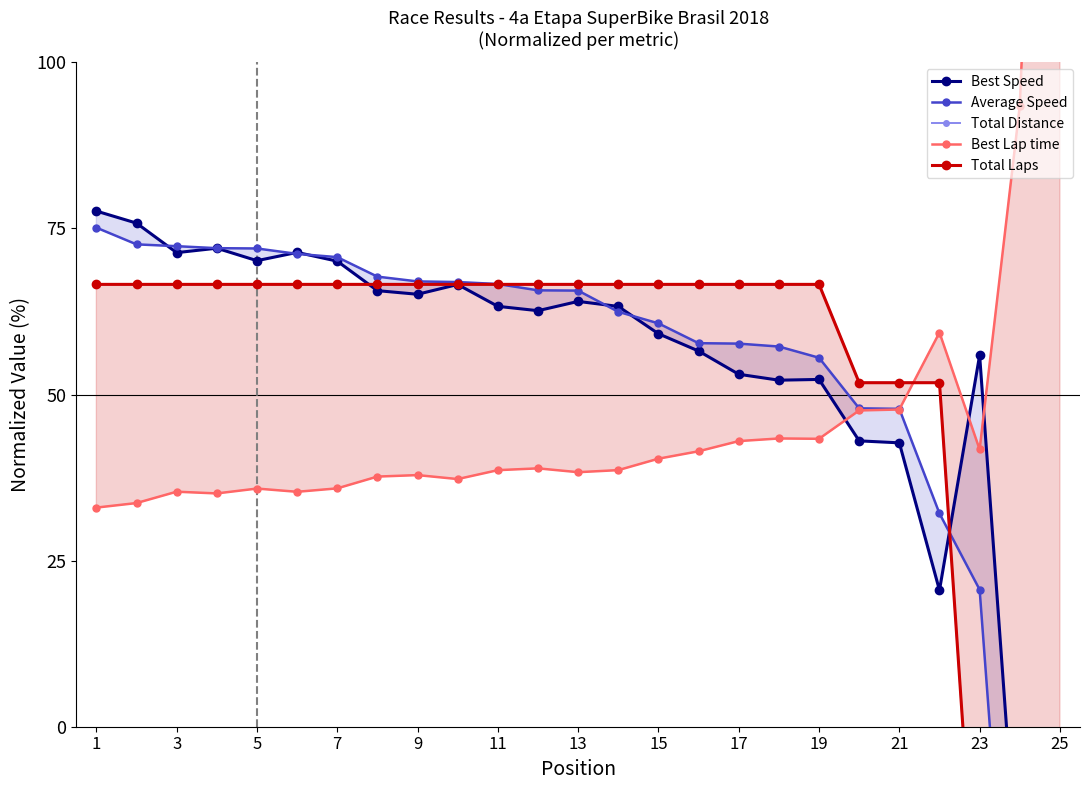

What is the difference between the maximum and minimum values in the Best Lap time series?

204.2